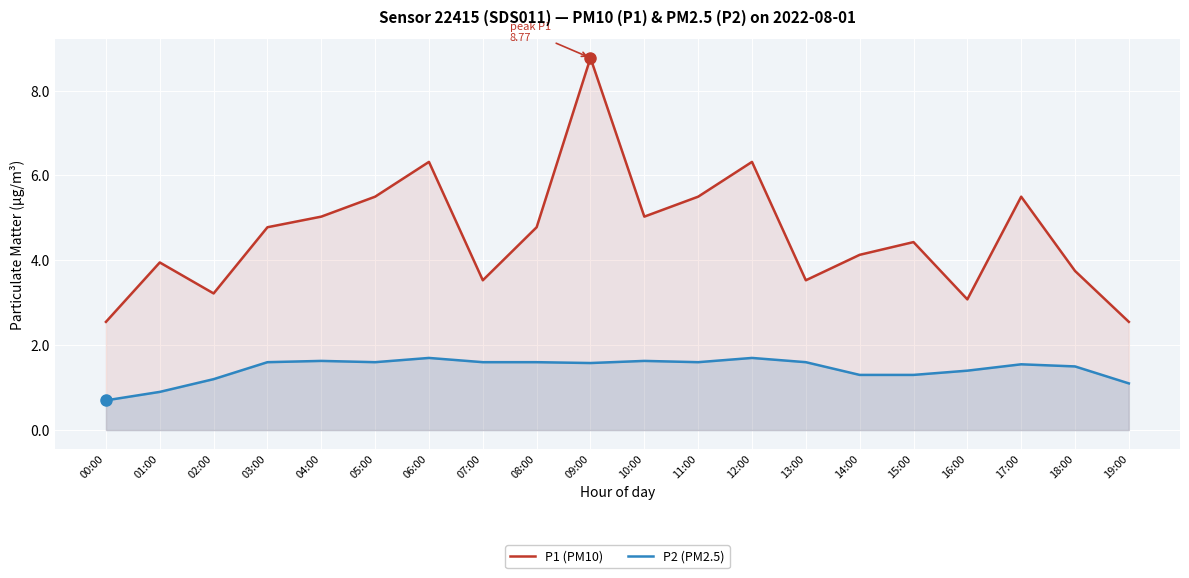

At 05:00, list the series in order from largest to smallest.

P1 (PM10), P2 (PM2.5)